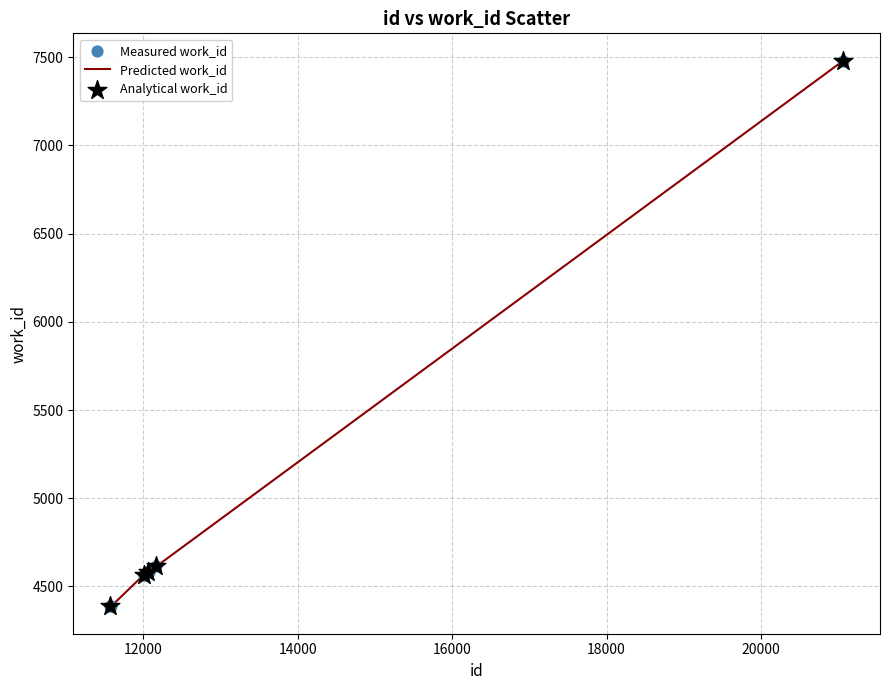

What is the minimum value shown in the chart?

4387